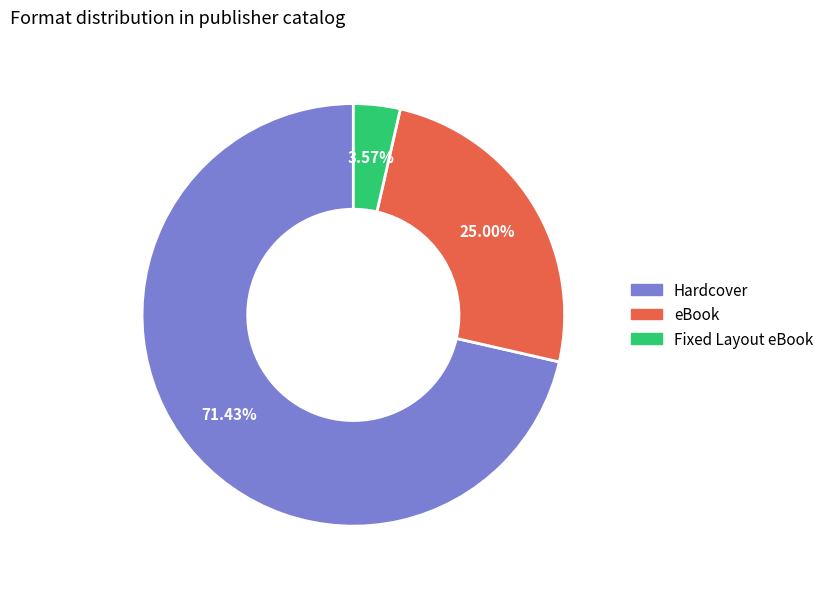

Which slice is the smallest?

Fixed Layout eBook